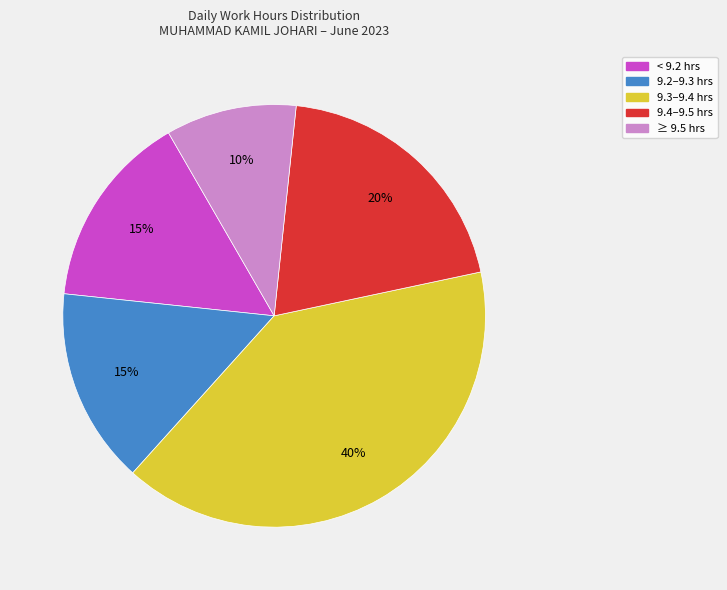

Approximately how many times larger is the value at ≥ 9.5 hrs compared to 9.4–9.5 hrs?

0.5